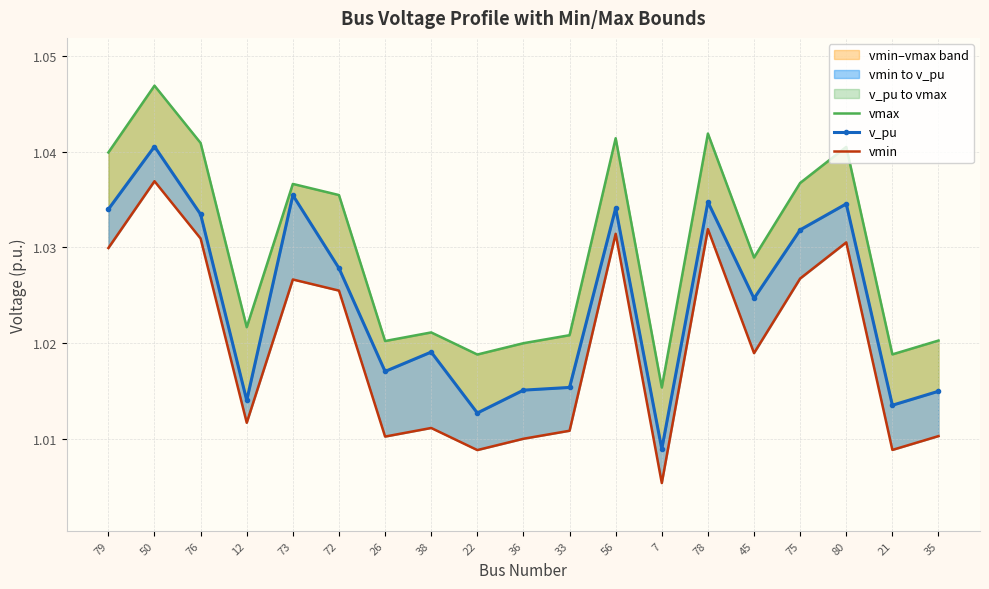

Reading right to left, transcribe all the data shown in this chart.

vmax: 35=1.0	21=1.0	80=1.0	75=1.0	45=1.0	78=1.0	7=1.0	56=1.0	33=1.0	36=1.0	22=1.0	38=1.0	26=1.0	72=1.0	73=1.0	12=1.0	76=1.0	50=1.0	79=1.0
v_pu: 35=1.0	21=1.0	80=1.0	75=1.0	45=1.0	78=1.0	7=1.0	56=1.0	33=1.0	36=1.0	22=1.0	38=1.0	26=1.0	72=1.0	73=1.0	12=1.0	76=1.0	50=1.0	79=1.0
vmin: 35=1.0	21=1.0	80=1.0	75=1.0	45=1.0	78=1.0	7=1.0	56=1.0	33=1.0	36=1.0	22=1.0	38=1.0	26=1.0	72=1.0	73=1.0	12=1.0	76=1.0	50=1.0	79=1.0